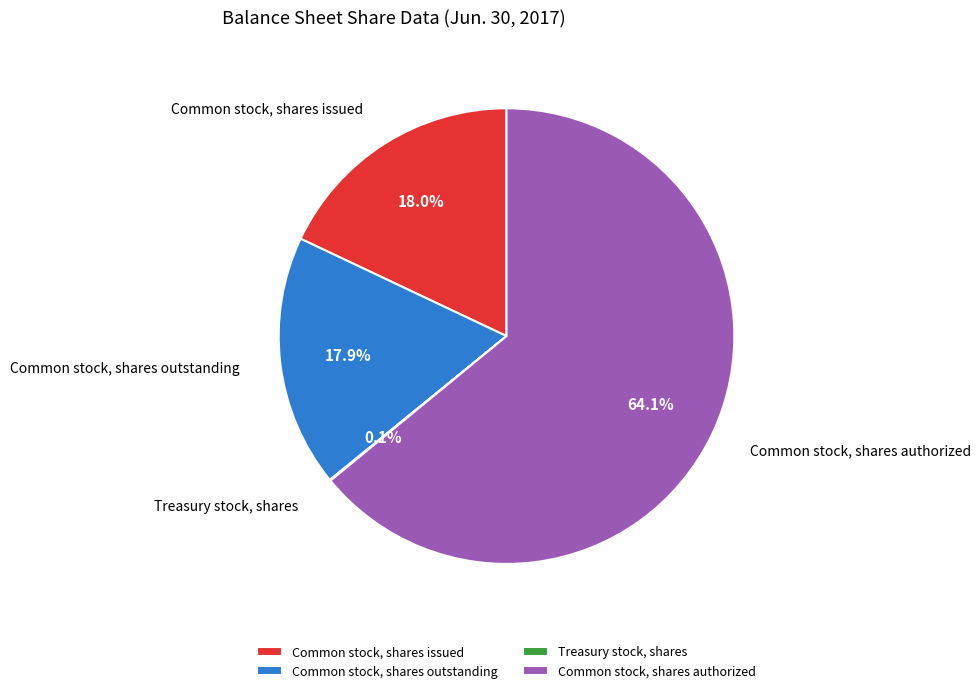

Combined, what portion of the pie is Common stock, shares issued and Common stock, shares outstanding?

35.9%